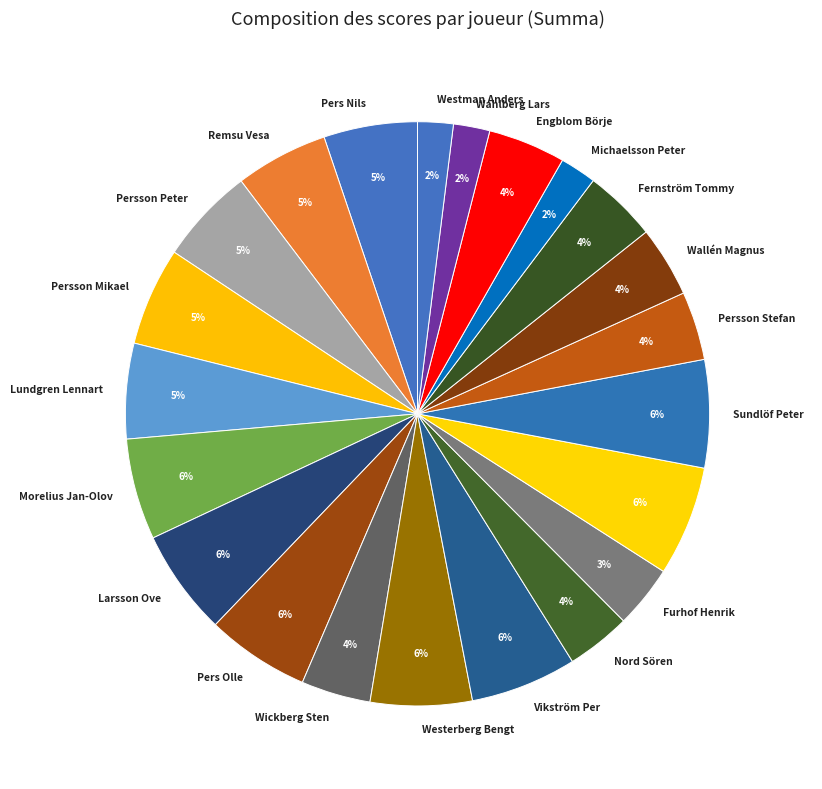

What percentage is the Nord Sören slice, to the nearest percent?

4%